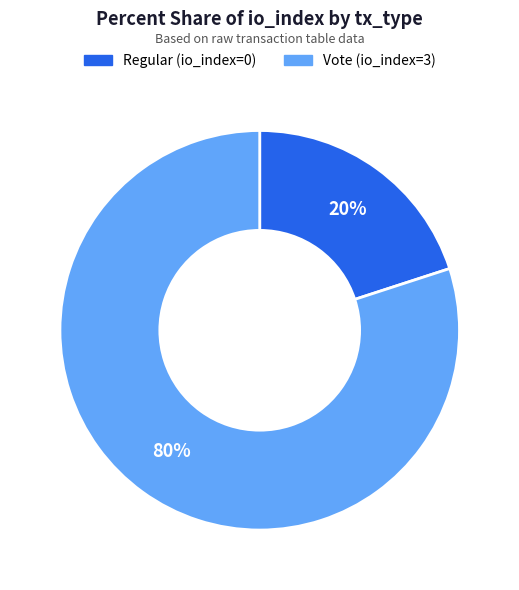

Count the number of slices in the pie.

2